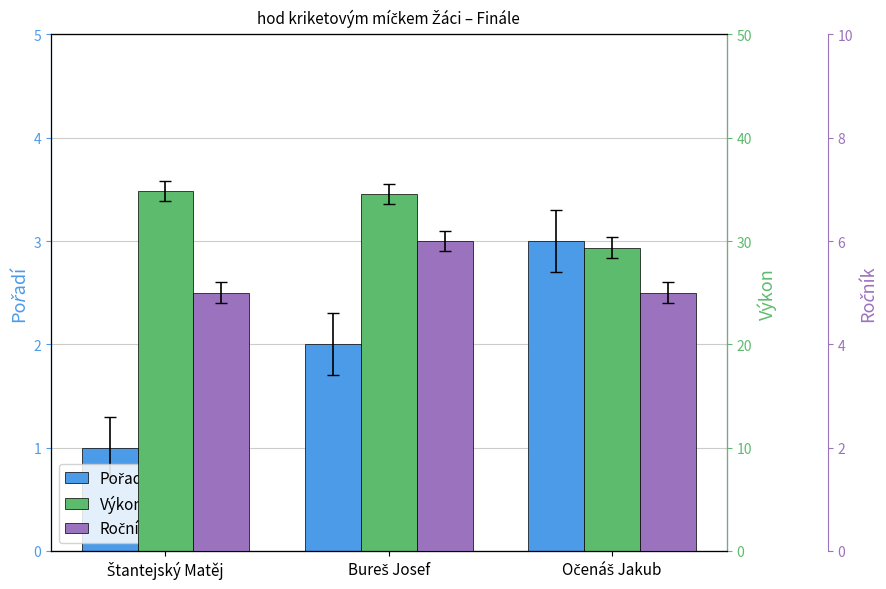

What is the value of the Ročník bar at the 3rd from the left?

5.0